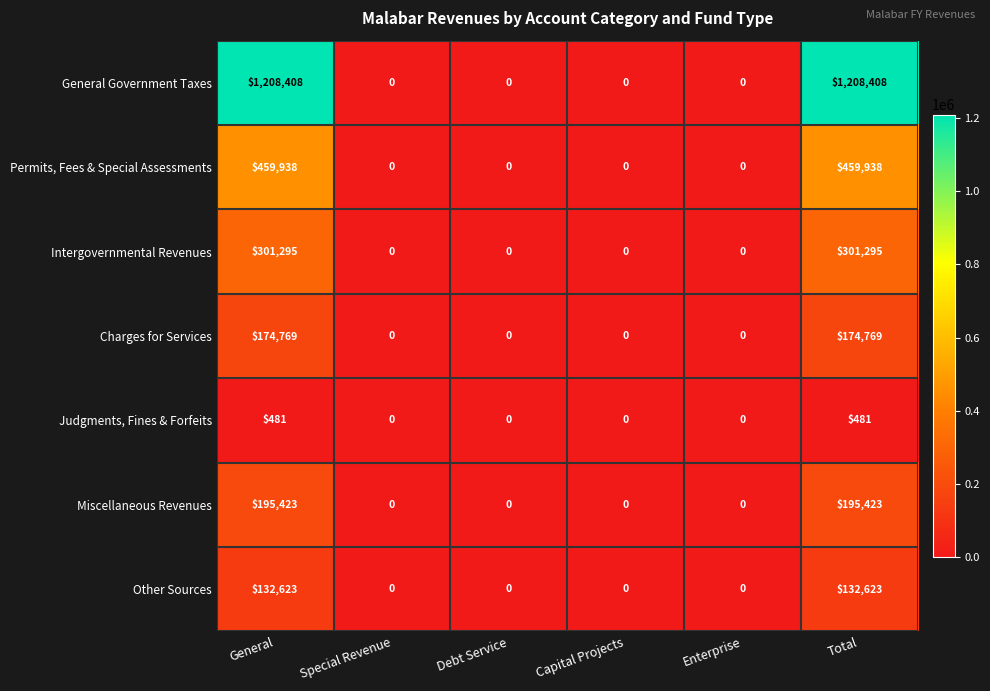

List the series in order of their peak value, lowest first.

Judgments, Fines & Forfeits, Other Sources, Charges for Services, Miscellaneous Revenues, Intergovernmental Revenues, Permits, Fees & Special Assessments, General Government Taxes